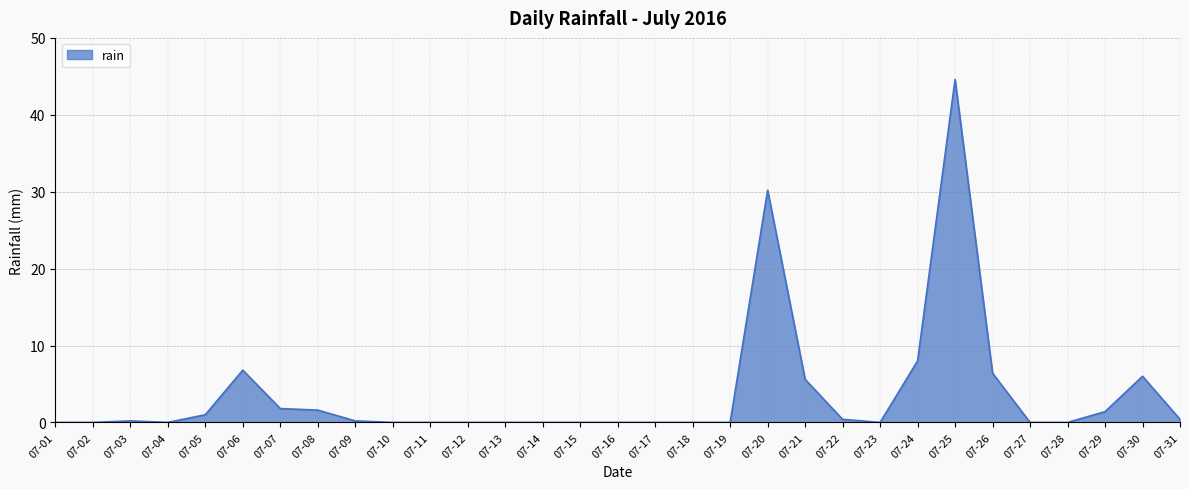

How many series are shown in this chart?

1